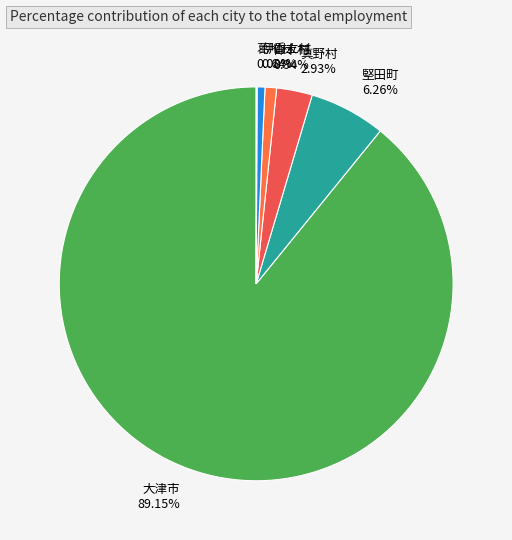

Does any single category account for the majority?

Yes